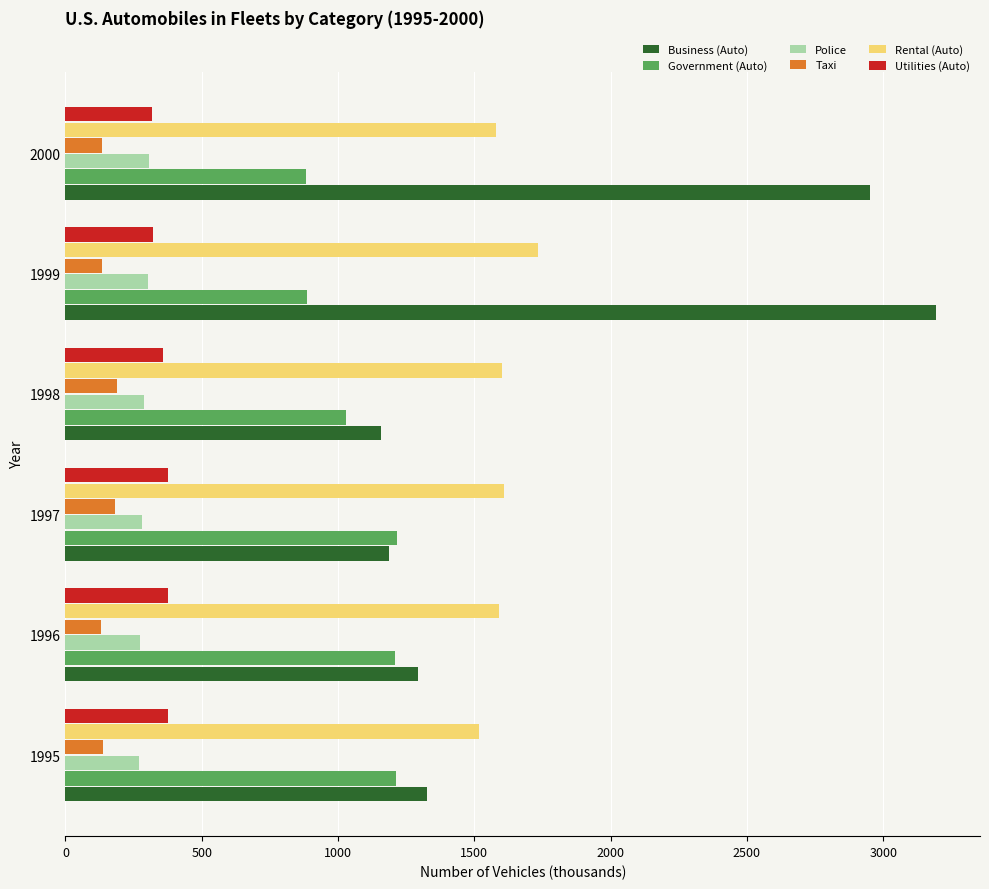

What are all the series names shown in the legend?

Business (Auto), Government (Auto), Police, Taxi, Rental (Auto), Utilities (Auto)